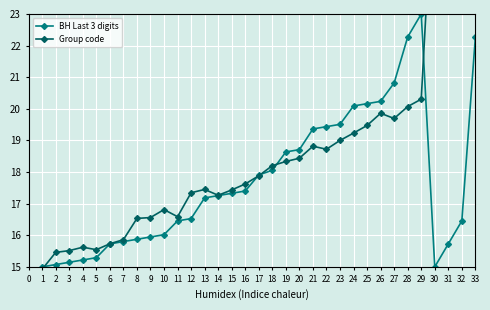

What is the minimum value for BH Last 3 digits?

15.0